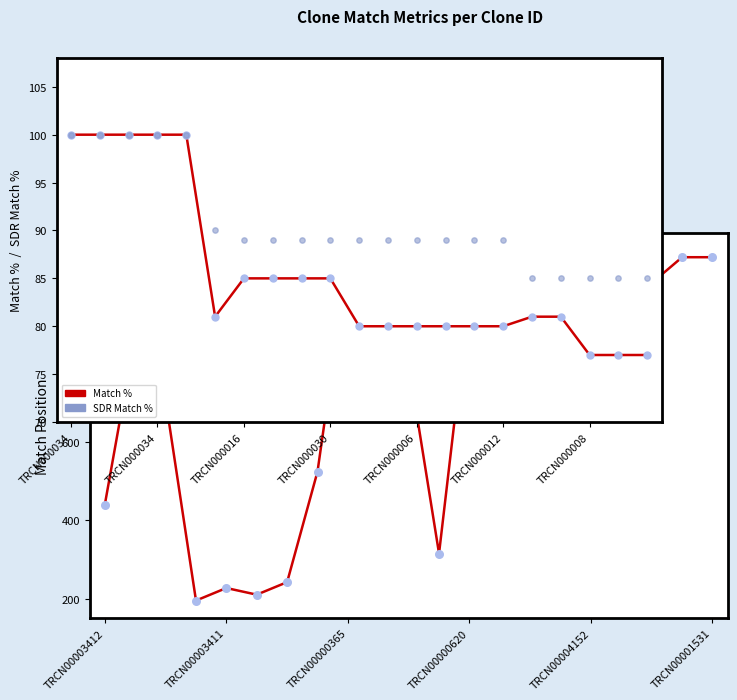

At how many categories does at least one series exceed 1071?

1